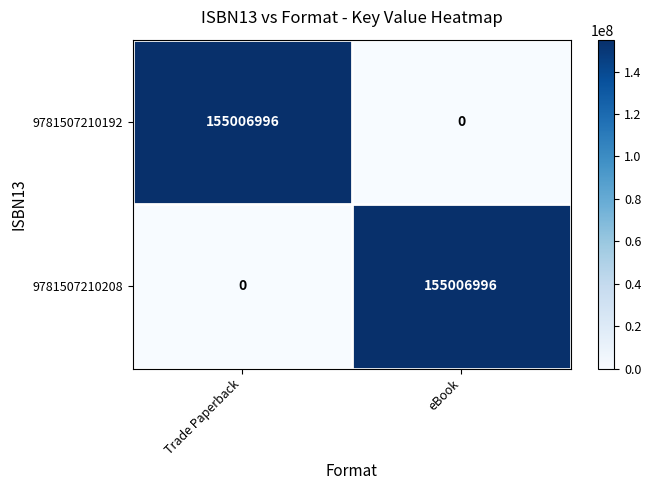

The value of 9781507210208 at Trade Paperback is 0. True or false?

True